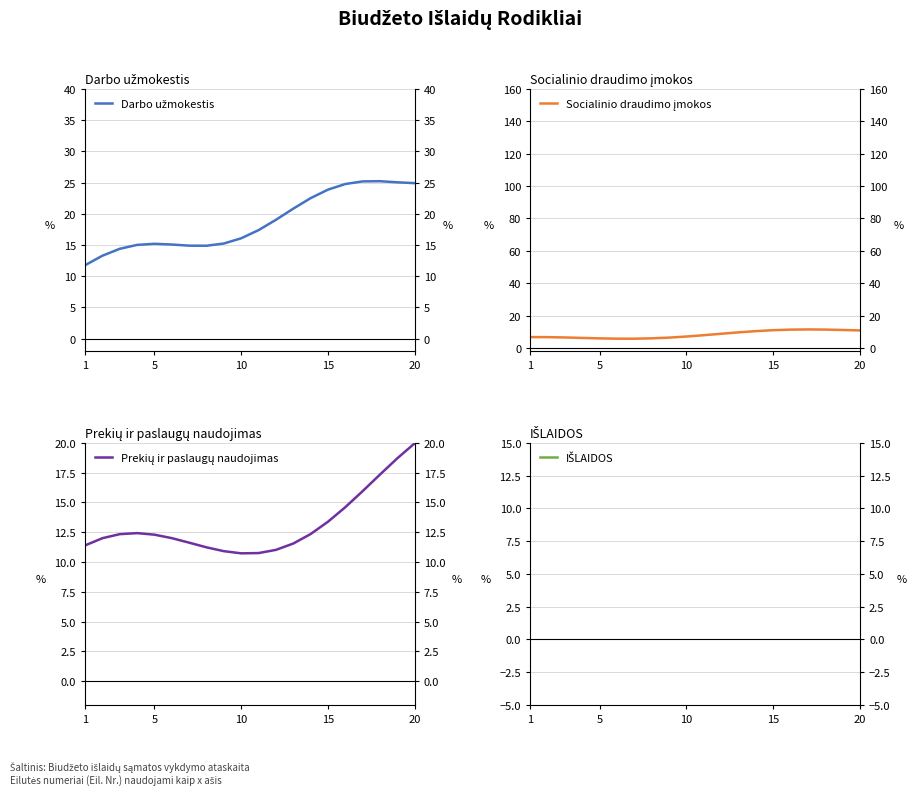

What is the sum of all Socialinio draudimo įmokos values?

165.8